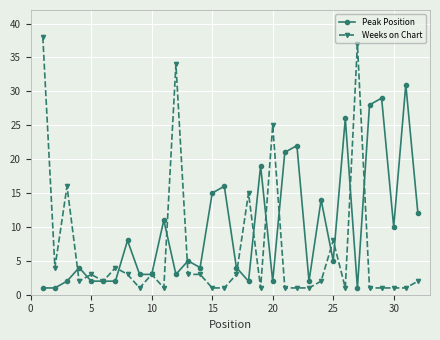

List the series in order of their peak value, highest first.

Weeks on Chart, Peak Position